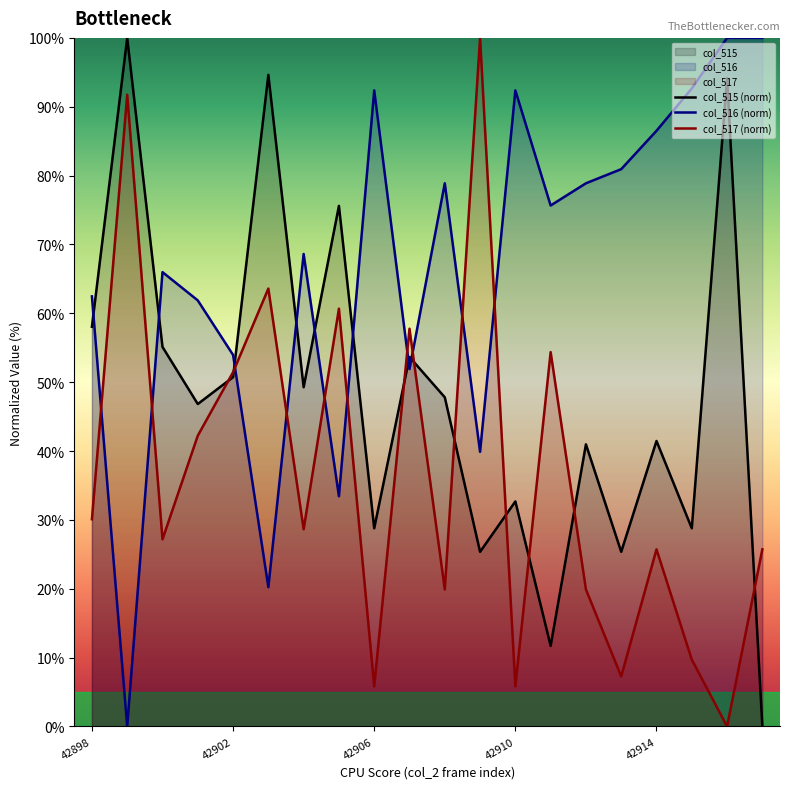

The col_516 (norm) series shows 47.6 at 42914. True or false?

False